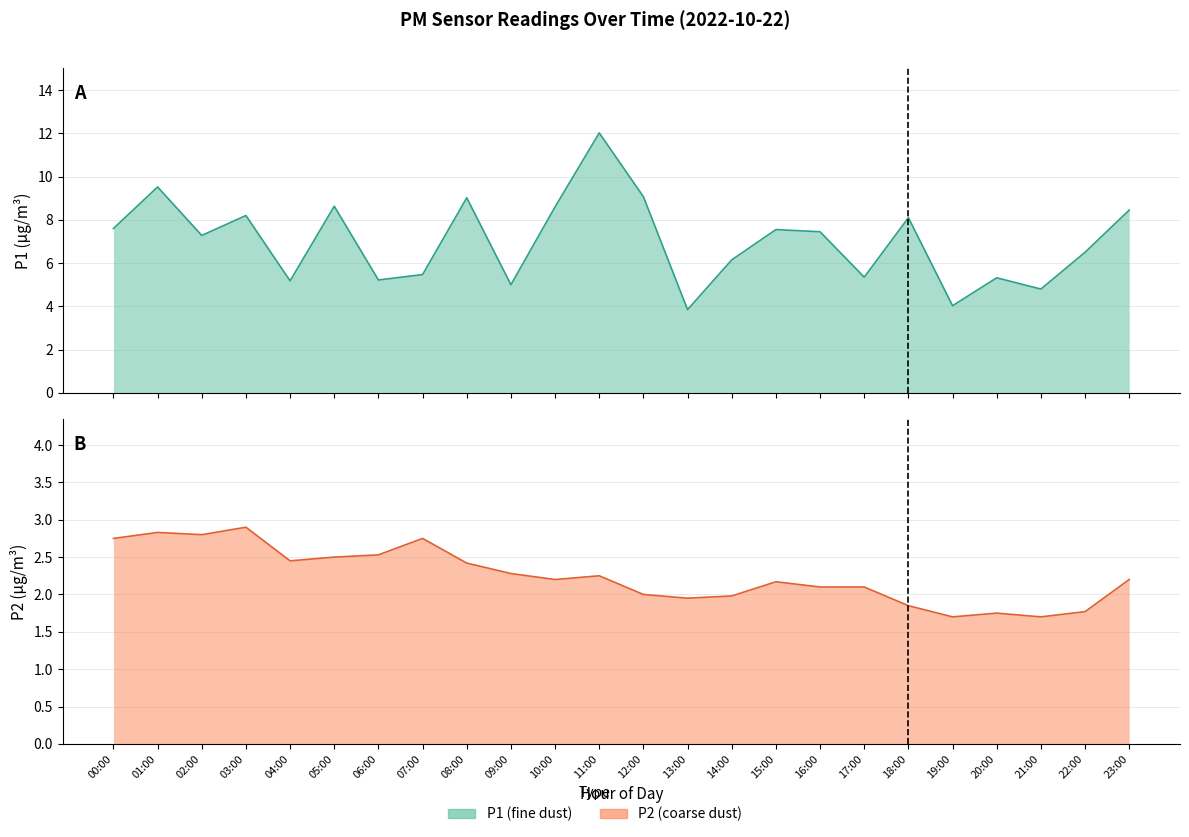

Reading left to right, list all the values displayed in this chart.

P1: 7.6	9.5	7.3	8.2	5.2	8.6	5.2	5.5	9.0	5.0	8.6	12.0	9.1	3.9	6.2	7.5	7.5	5.3	8.1	4.0	5.3	4.8	6.5	8.4
P2: 2.8	2.8	2.8	2.9	2.5	2.5	2.5	2.8	2.4	2.3	2.2	2.2	2.0	1.9	2.0	2.2	2.1	2.1	1.9	1.7	1.8	1.7	1.8	2.2